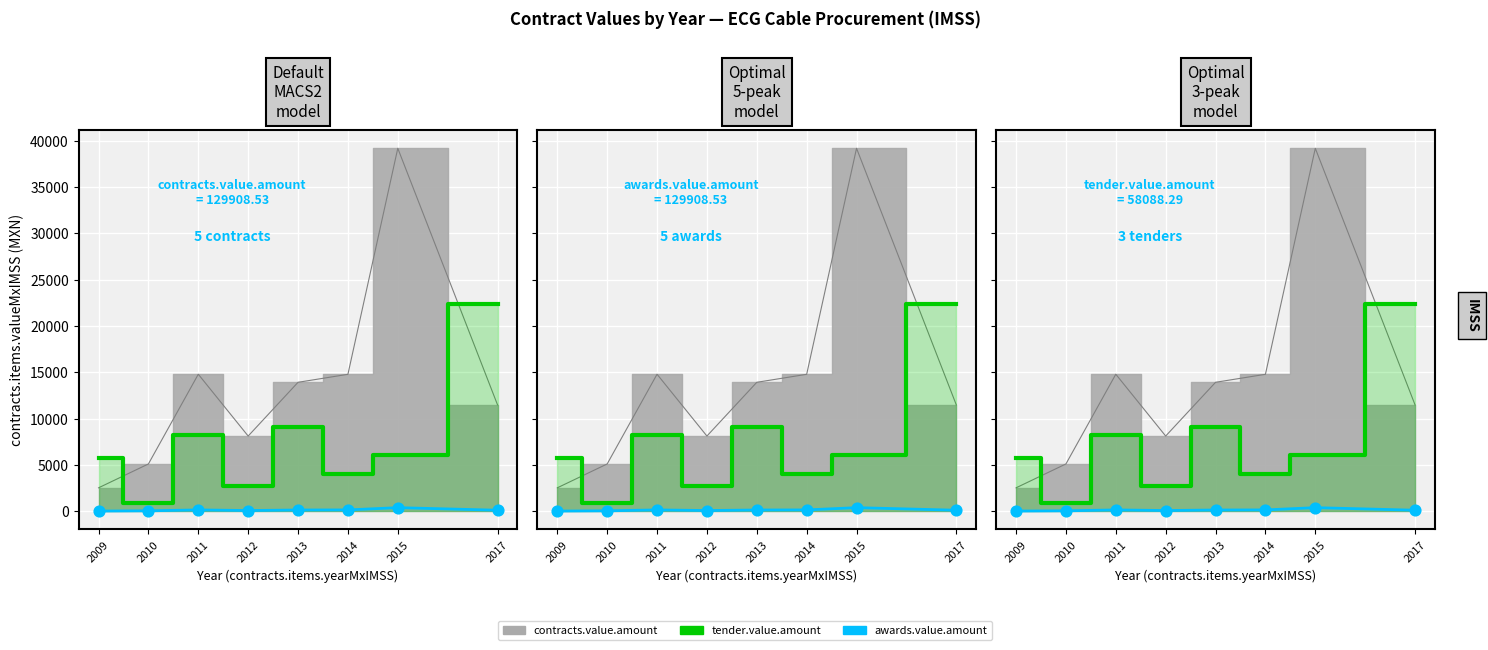

At which category is the sum across all series the highest?

2017